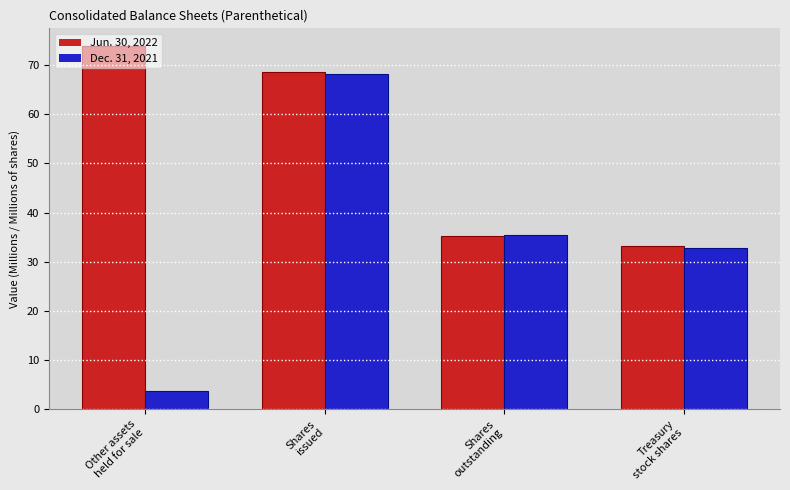

Count the number of data series in this chart.

2